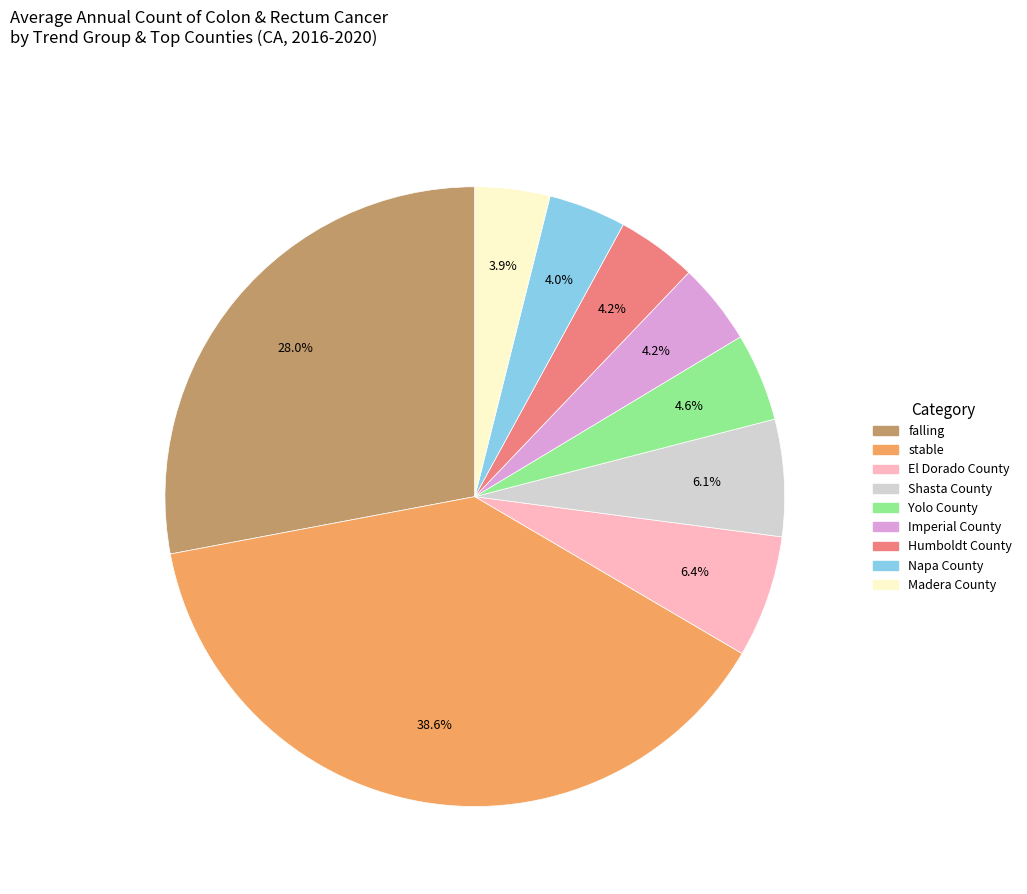

Is there any slice that represents more than half of the pie?

No